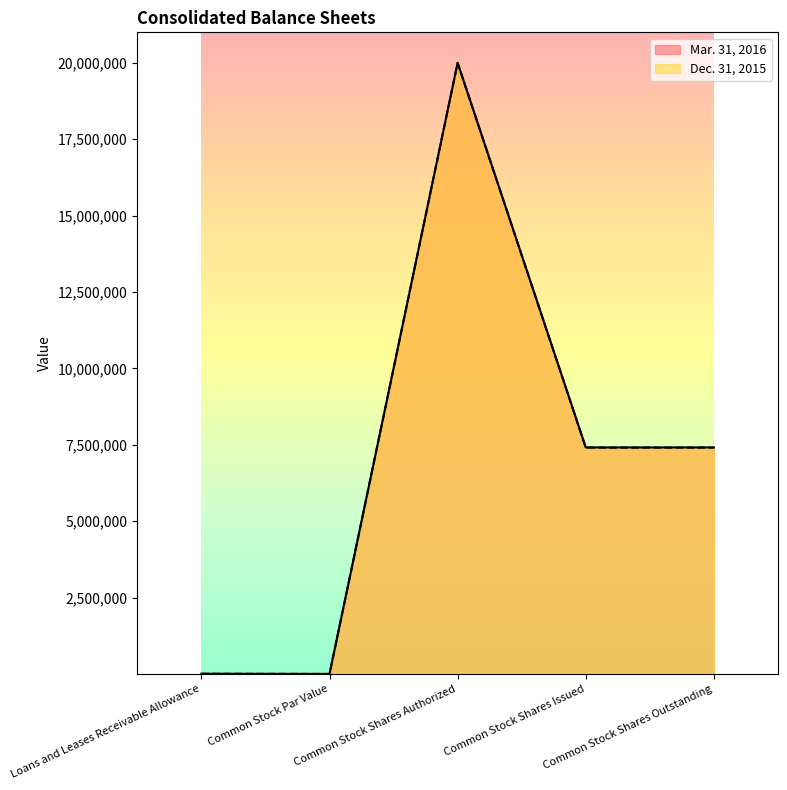

True or false: Mar. 31, 2016 has more than 2 points higher than both neighbors.

False